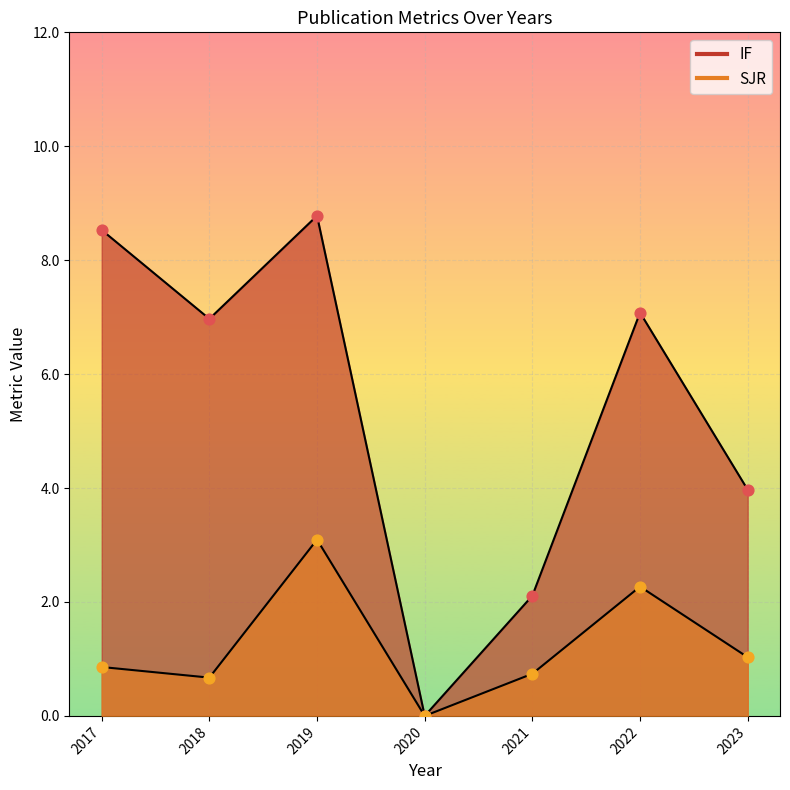

What are all the series names shown in the legend?

IF, SJR